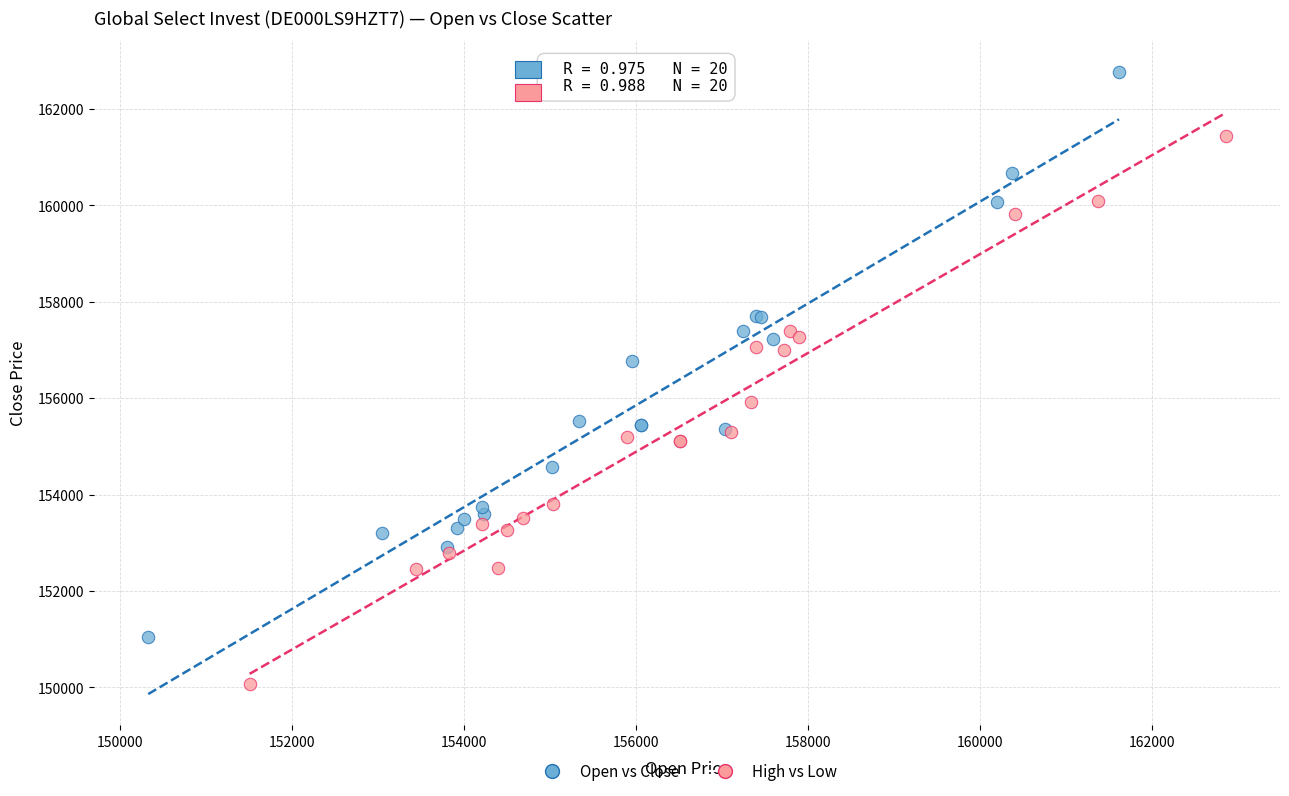

Which series reaches the maximum Y coordinate?

Open vs Close